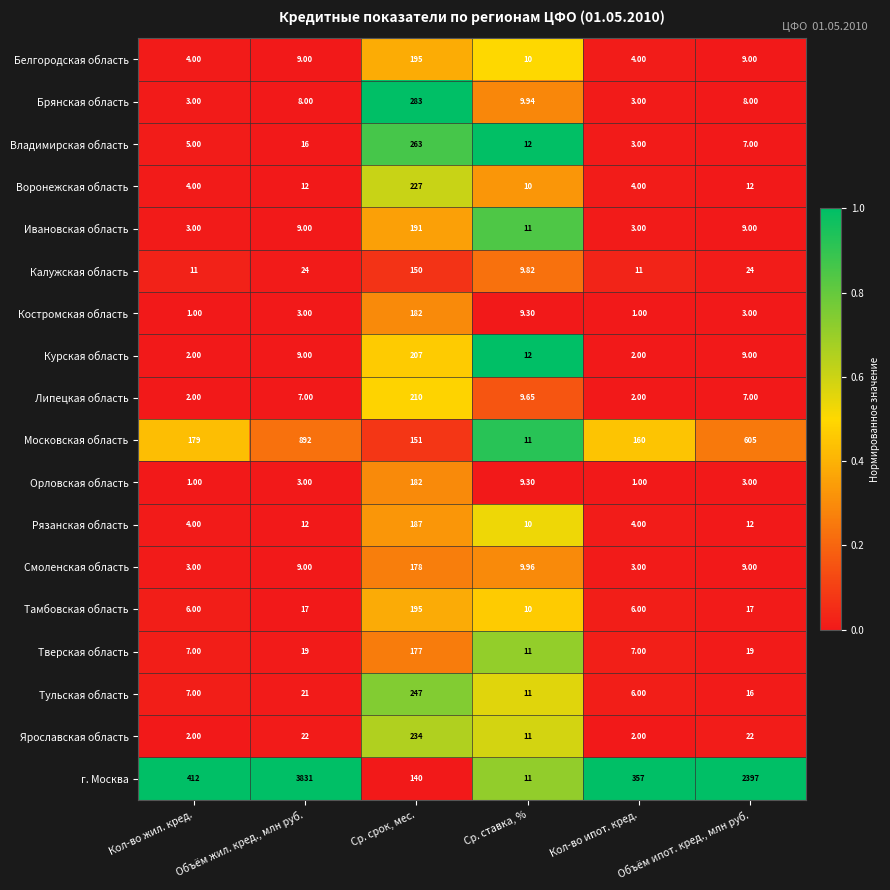

Between Ср. срок, мес. and Кол-во ипот. кред., which series saw the biggest shift?

Брянская область